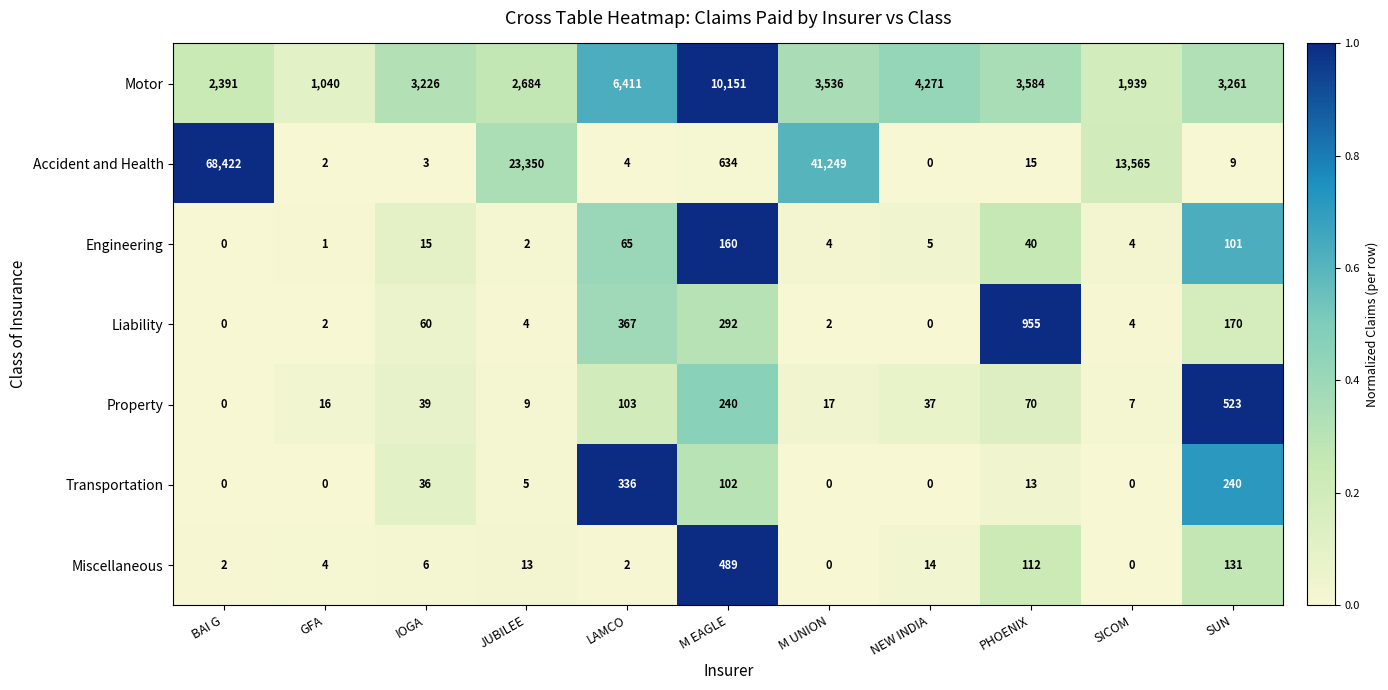

What is the difference between the Property values at LAMCO and IOGA?

64